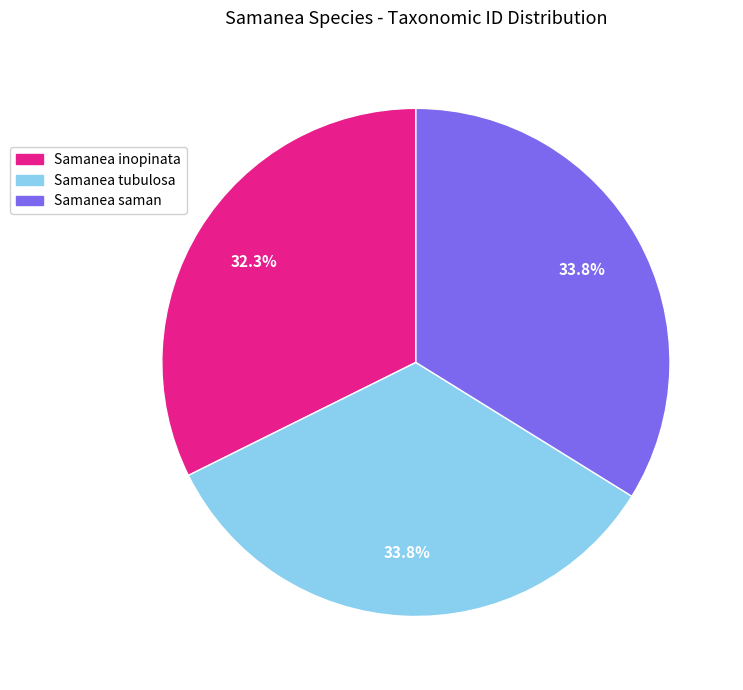

To the nearest percent, what is the average slice percentage?

33%